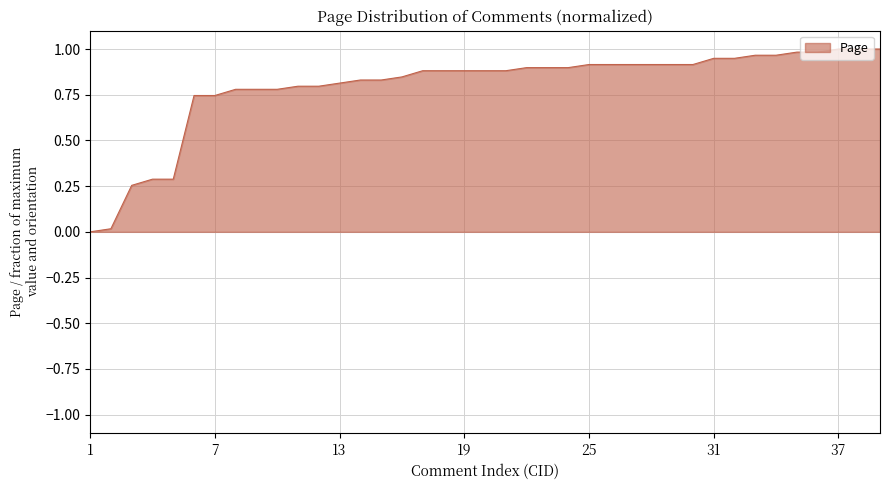

What is the average value?

0.8